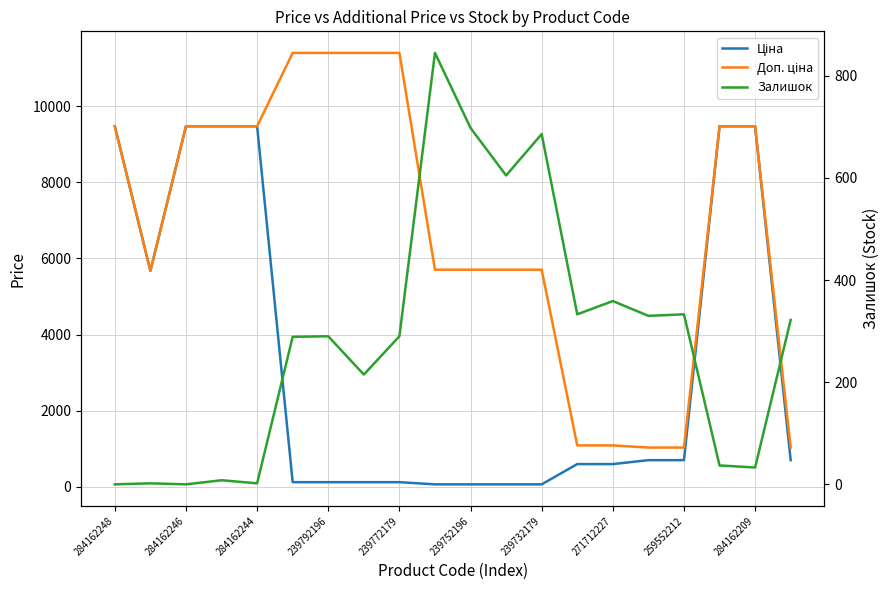

What is the average value of the Доп. ціна series?

6812.6